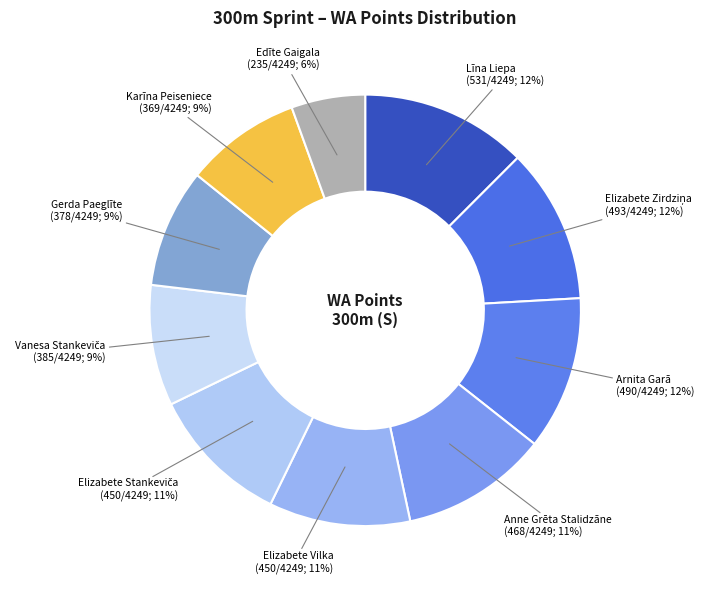

Combined, do Edīte Gaigala and Gerda Paeglīte account for over 50%?

No